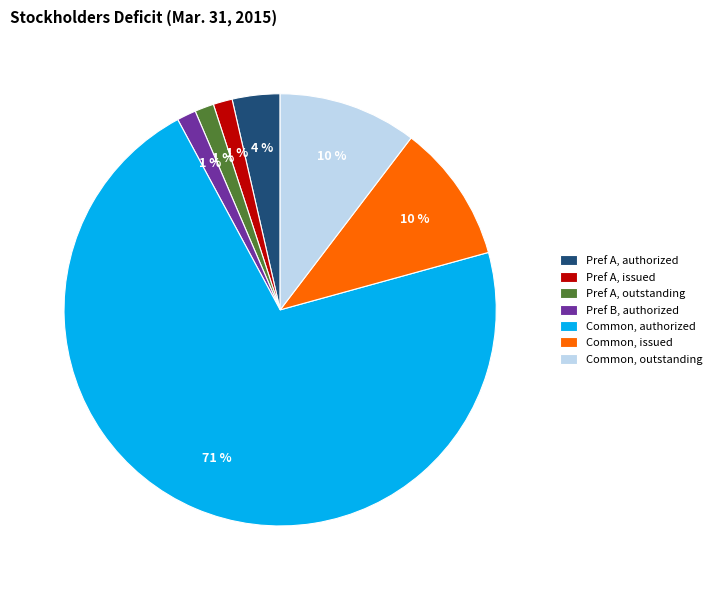

Is the sum of Pref A, issued and Pref B, authorized greater than half?

No